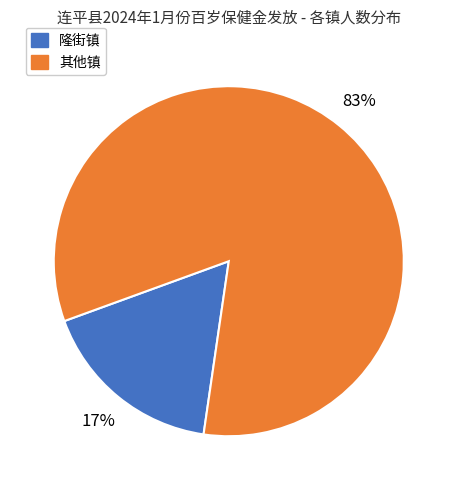

To the nearest percent, what is the average slice percentage?

50%